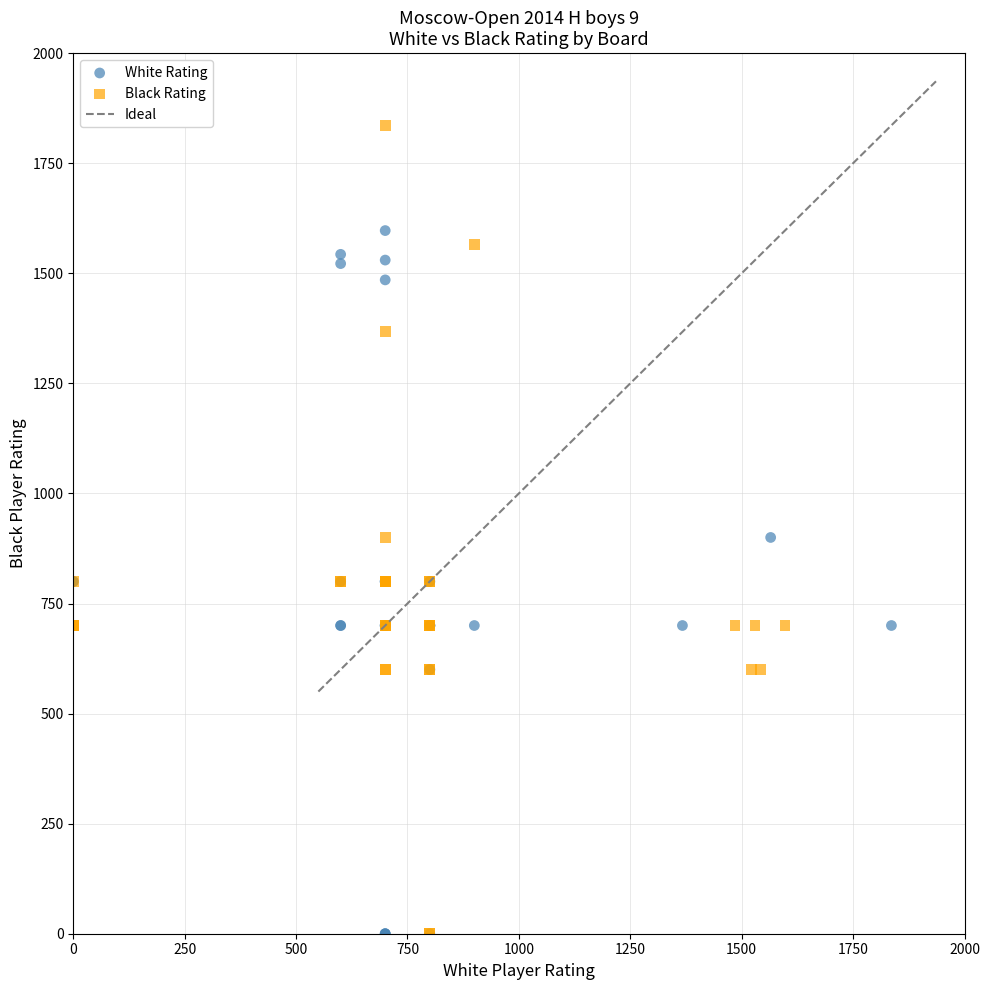

Which series reaches the maximum Y coordinate?

Black Rating